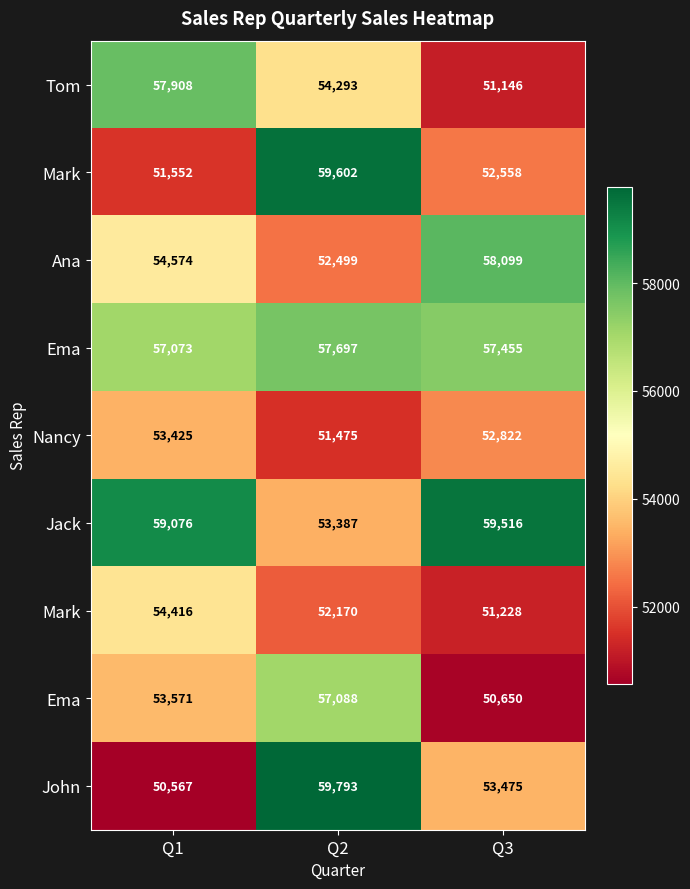

How many categories are shown in the chart?

3